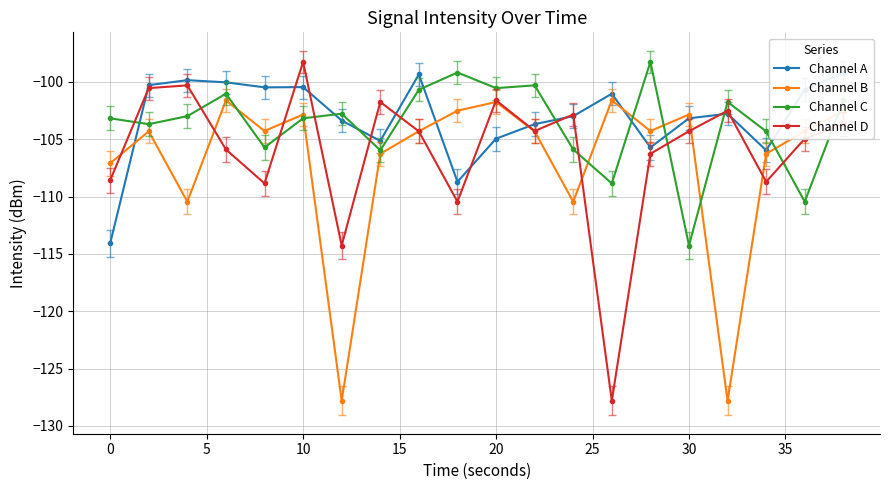

What is the value of the Channel C point at the 12th from the left?

-100.3